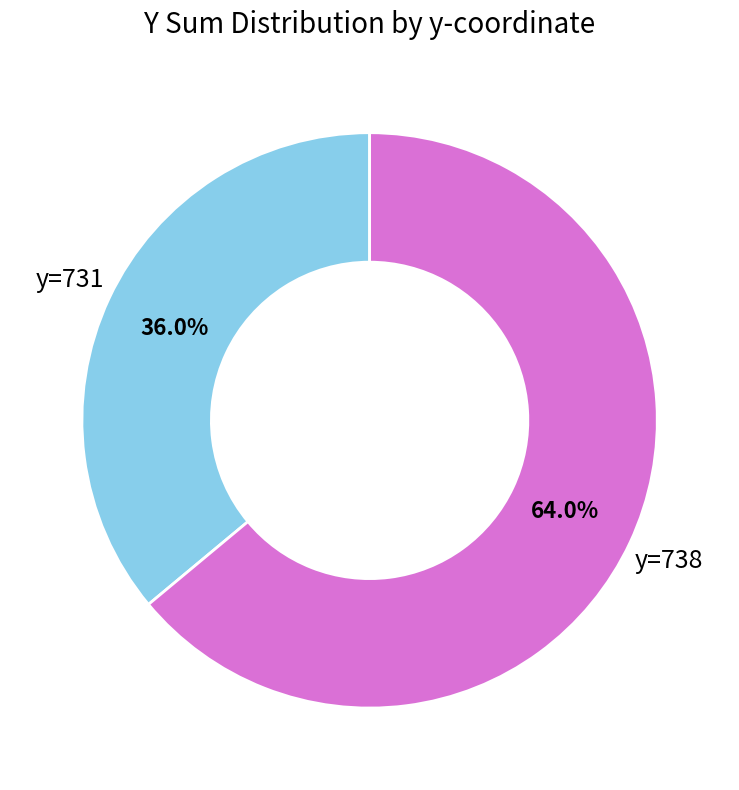

Combined, what portion of the pie is y=738 and y=731?

100.0%